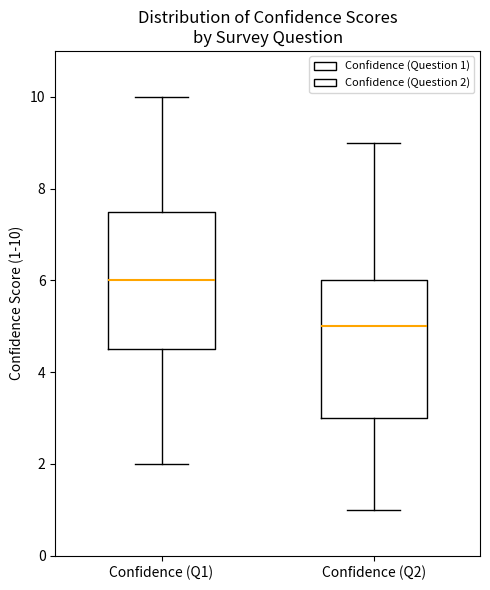

Reading left to right, read every box against the y-axis: the position of its median line, the range the box covers, and the ends of its whiskers. The values are not printed on the chart, so give them approximately, as read against the axis.

Confidence (Q1): median 6.0, box 4.6 to 7.6, whiskers 2.0 to 10.0
Confidence (Q2): median 5.0, box 3.0 to 6.0, whiskers 1.0 to 9.0